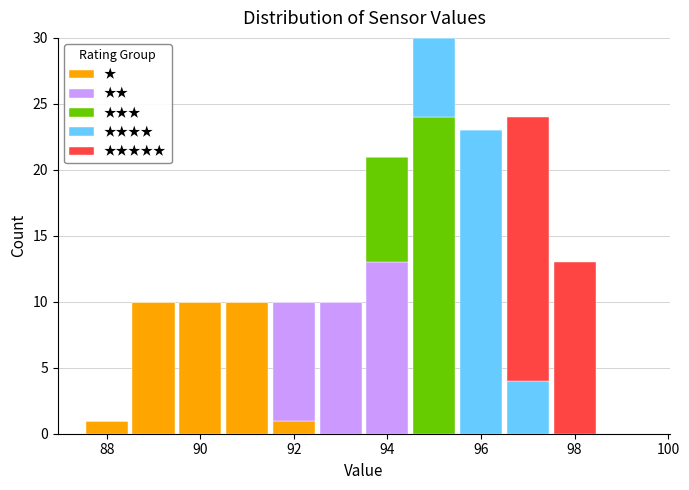

What is the total height of the stacked bar covering 95.5 to 96.5 on the x-axis? Neither the bar edges nor the heights are printed on the chart, so give them approximately, as read against the axes.

23